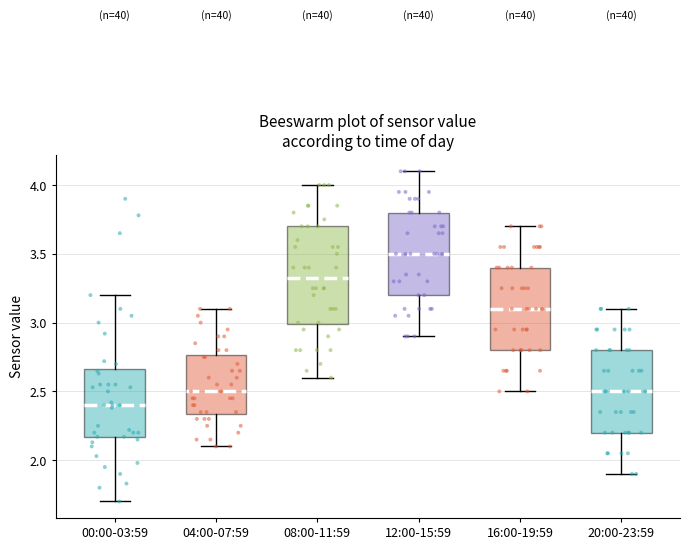

Where does the median line of the box for 20:00-23:59 sit on the y-axis? The values are not printed on the chart, so give them approximately, as read against the axis.

2.50